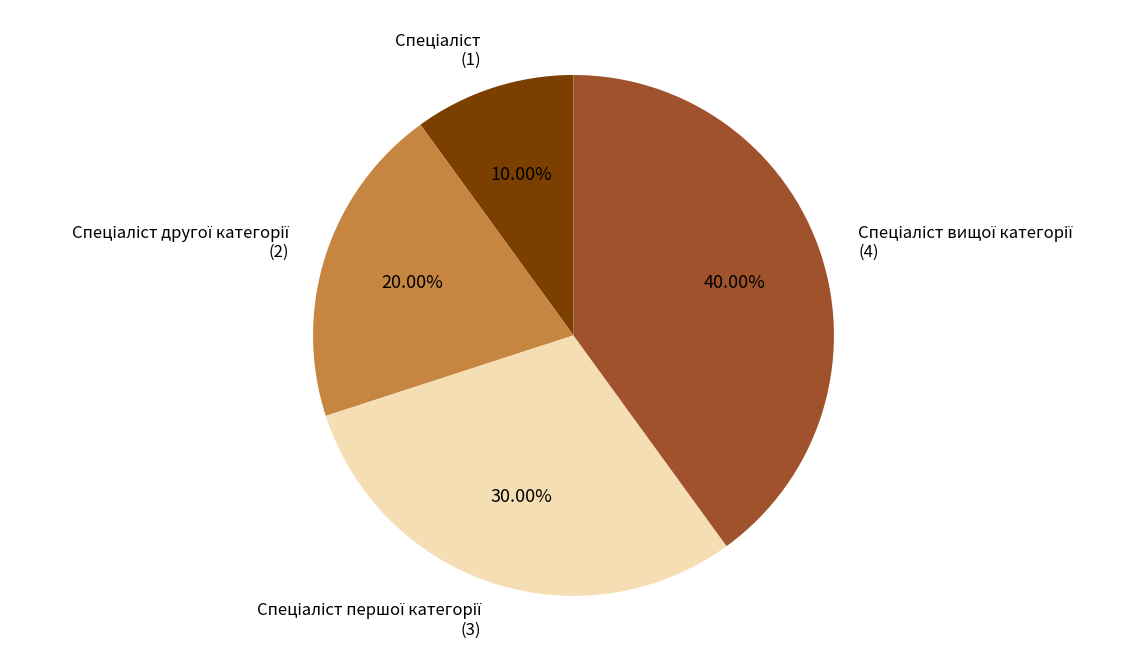

Is there a majority slice in this chart?

No